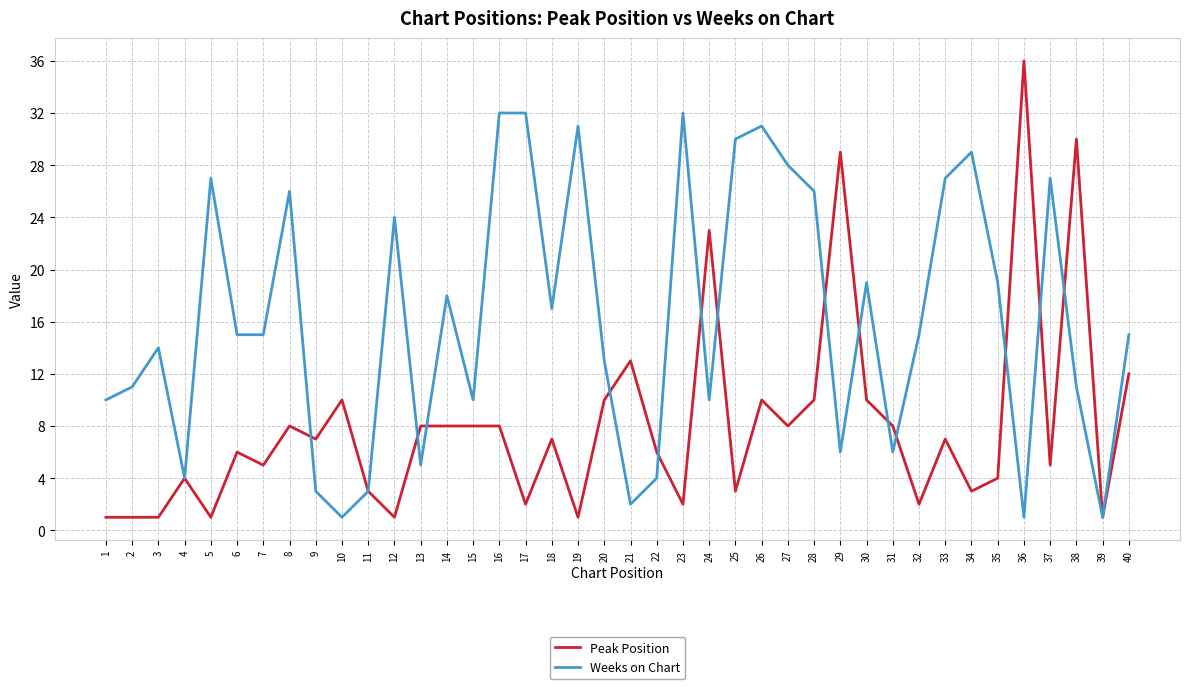

At which category does the chart reach its peak across all series?

36